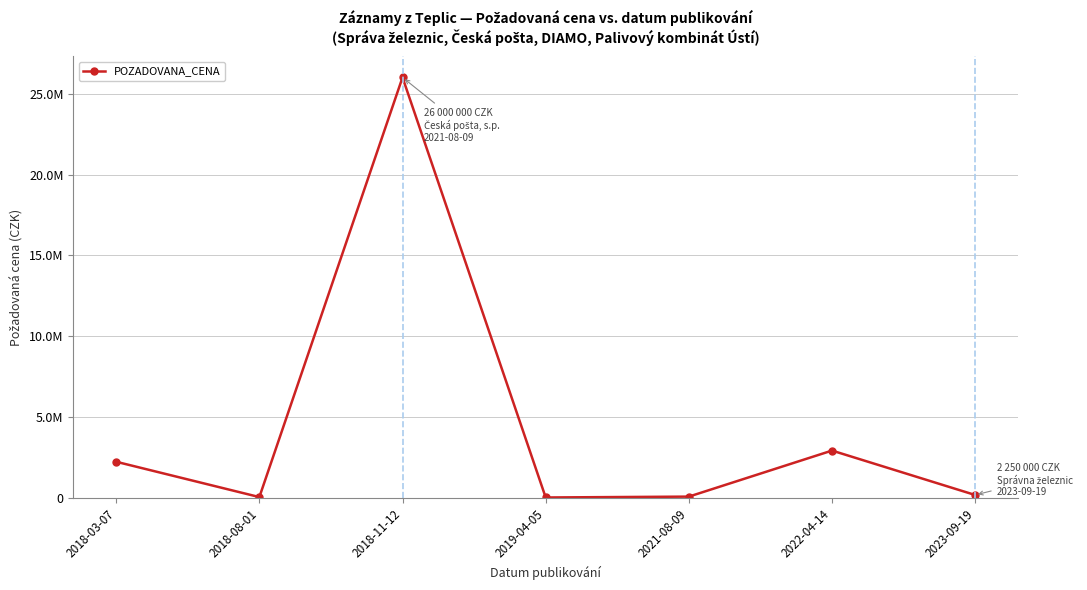

What is the difference between the maximum and minimum values?

25957300